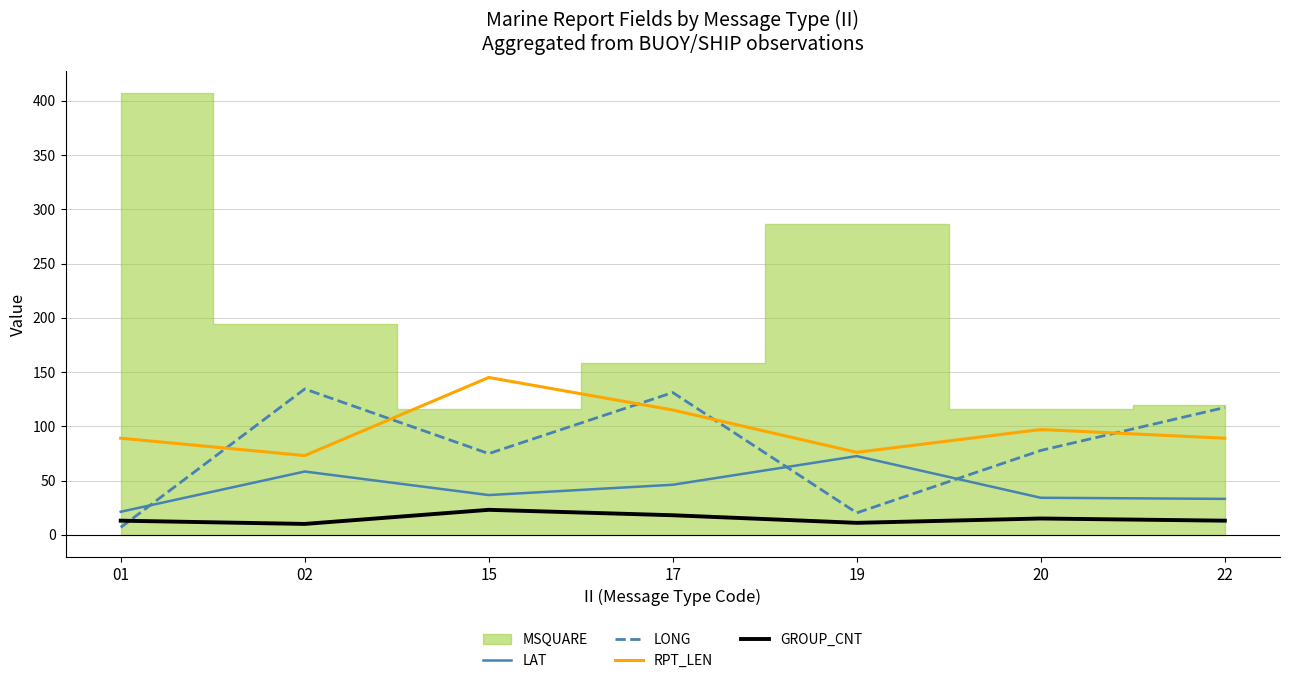

The GROUP_CNT series shows 9.3 at 15. True or false?

False